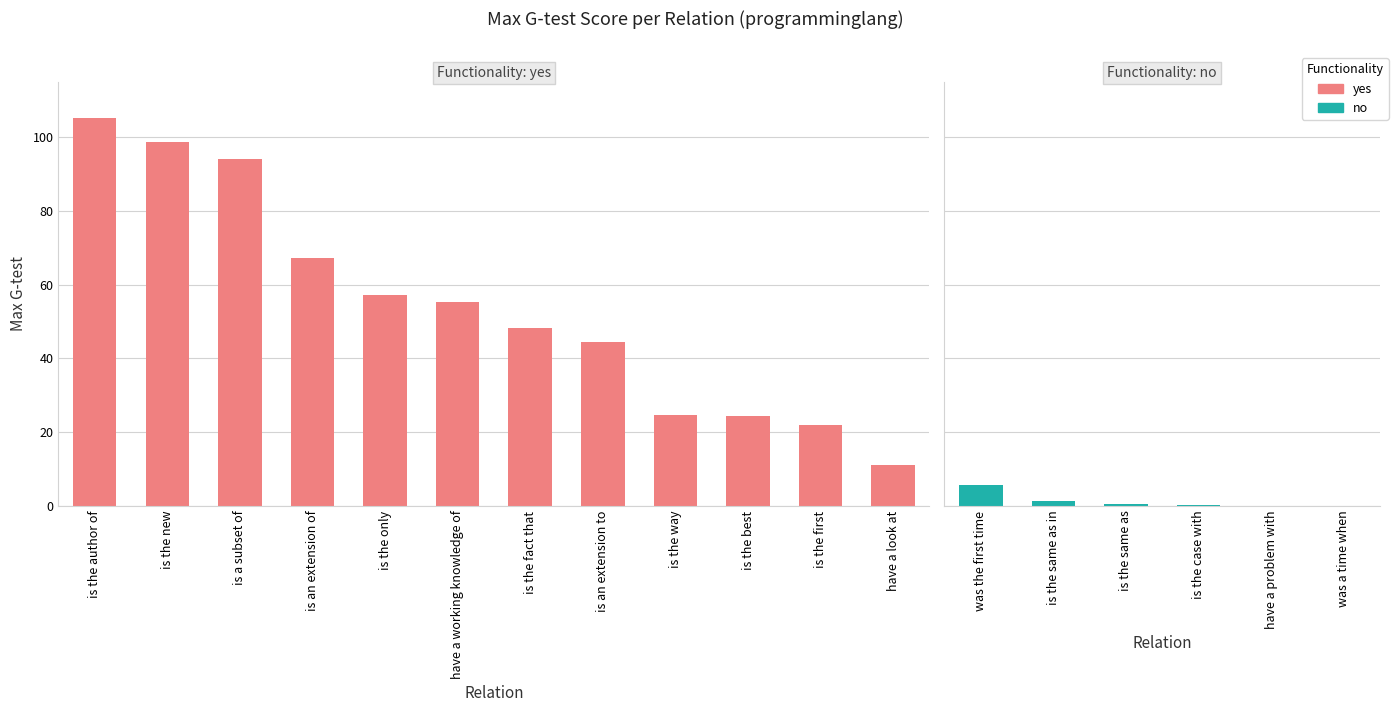

Which has a higher value, is the fact that or is an extension of?

is an extension of